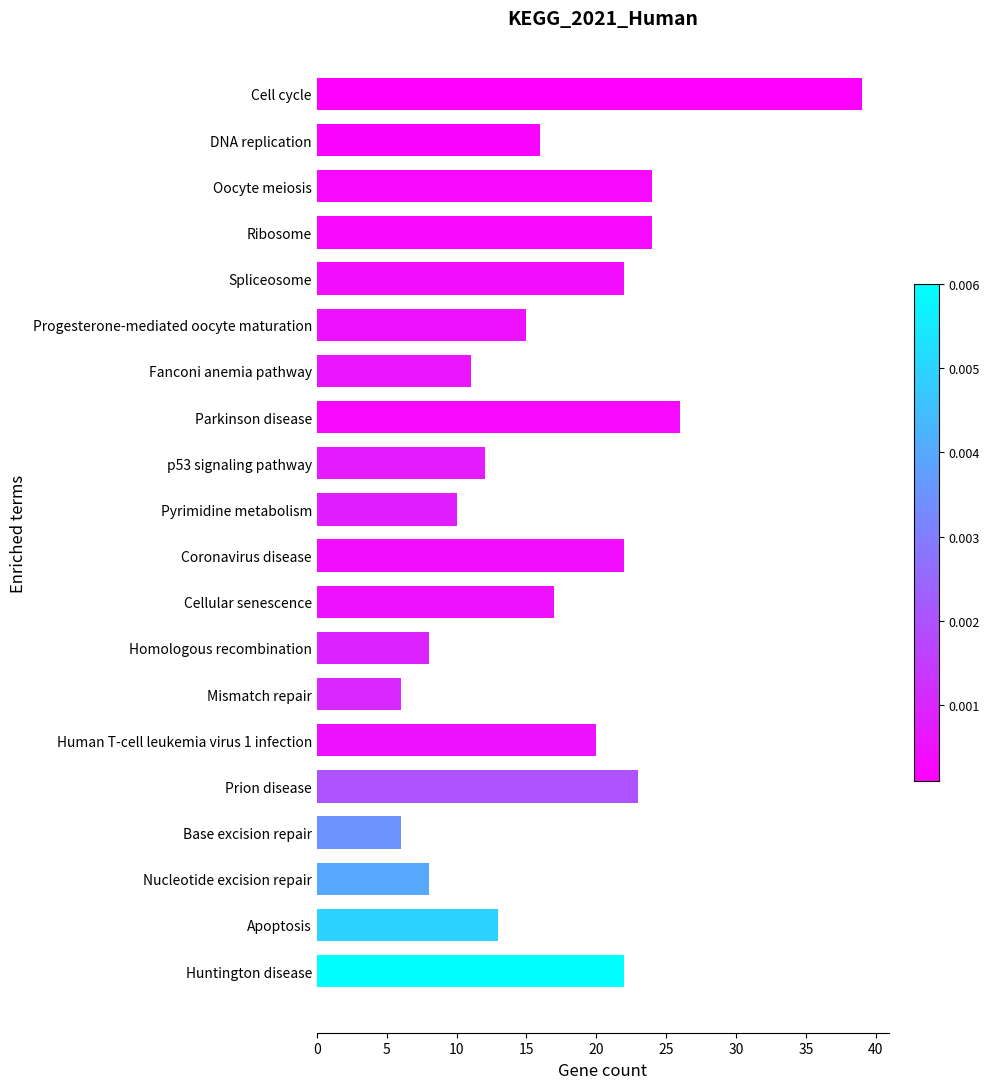

Approximately how many times larger is the value at Homologous recombination compared to Parkinson disease?

0.3